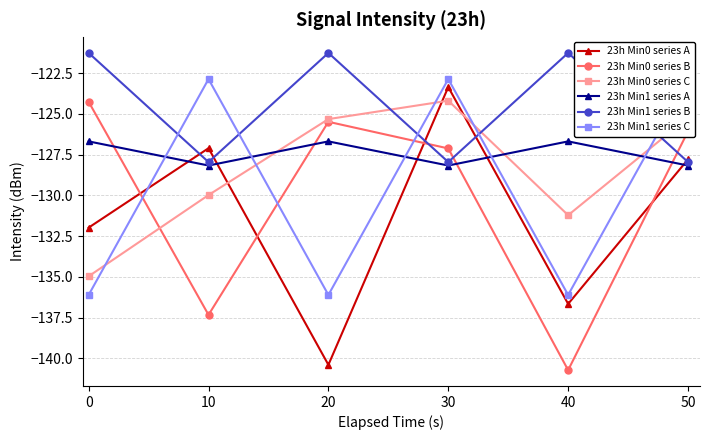

Does the chart have visible grid lines?

Yes